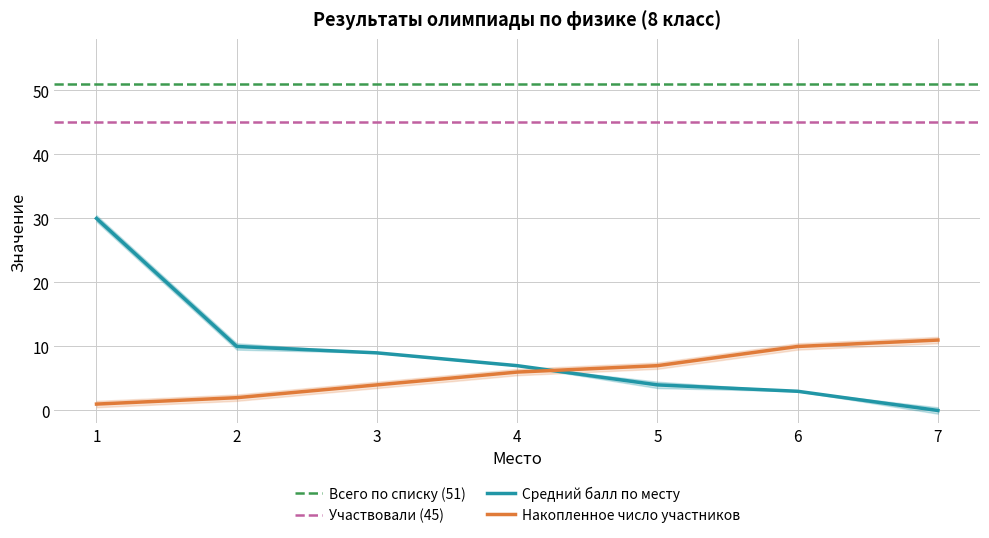

True or false: Средний балл по месту and Накопленное число участников cross at least once.

True